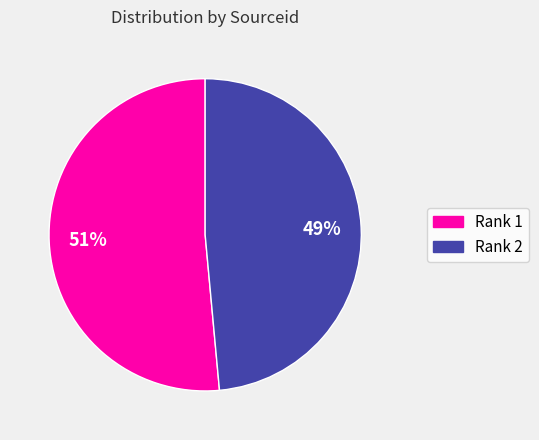

Rank the categories by value from highest to lowest.

Rank 1, Rank 2